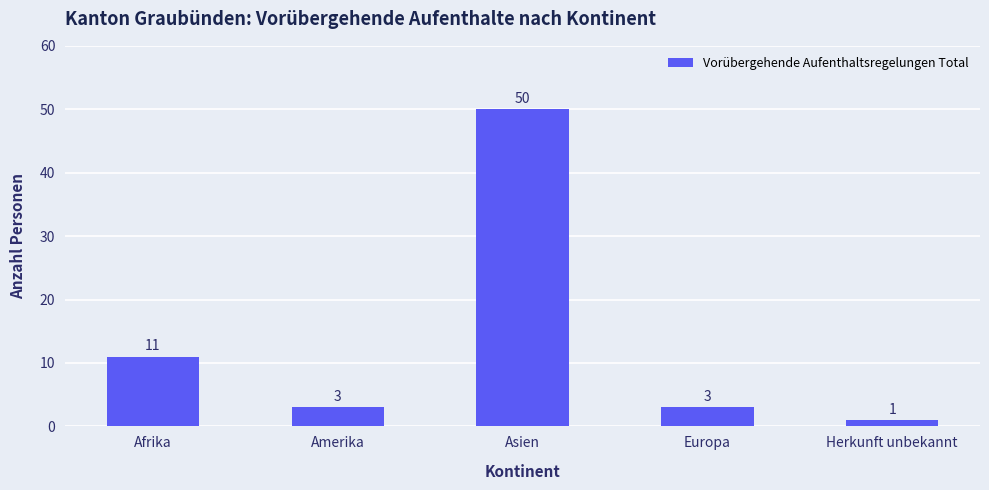

Are the bars grouped side by side (vs. stacked)?

No